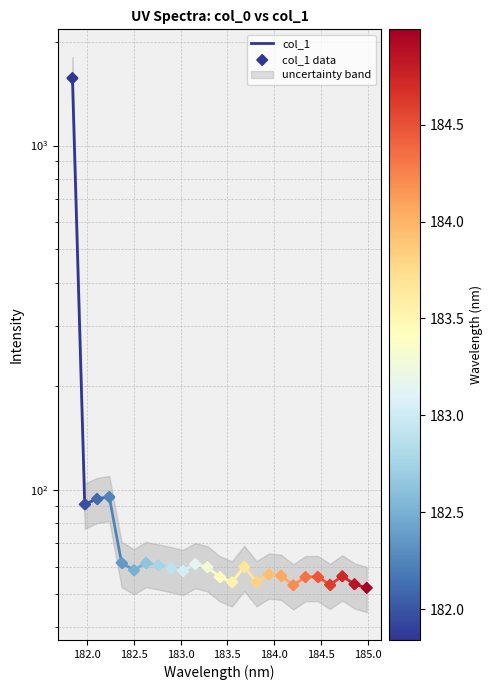

What is the ratio of the value at 183.2863821962 to the value at 182.6299929592?

1.0